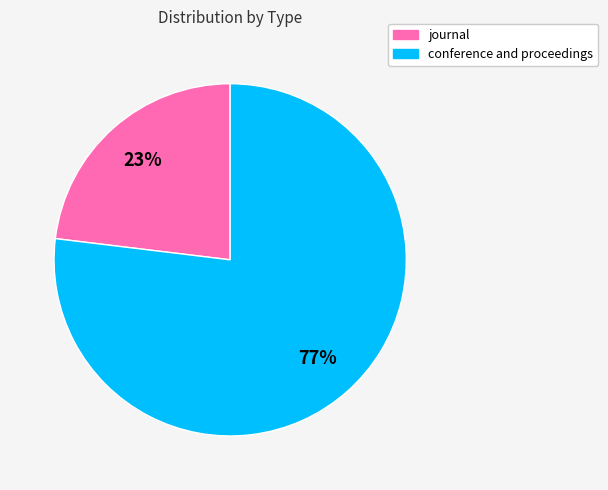

What percentage is the conference and proceedings slice, to the nearest percent?

77%